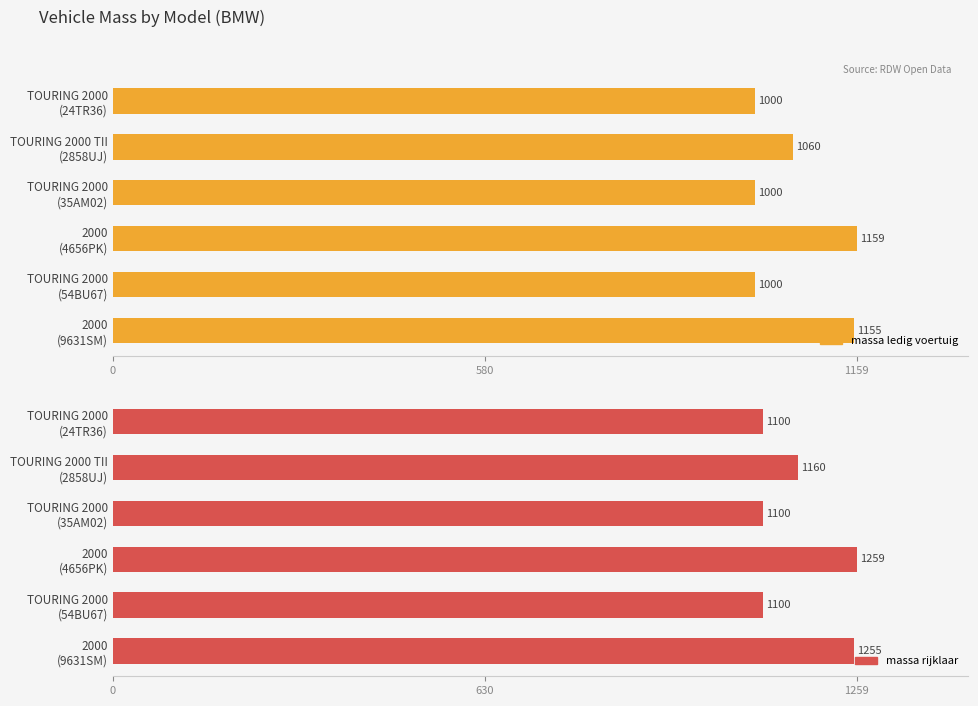

How many distinct data groups are displayed?

2